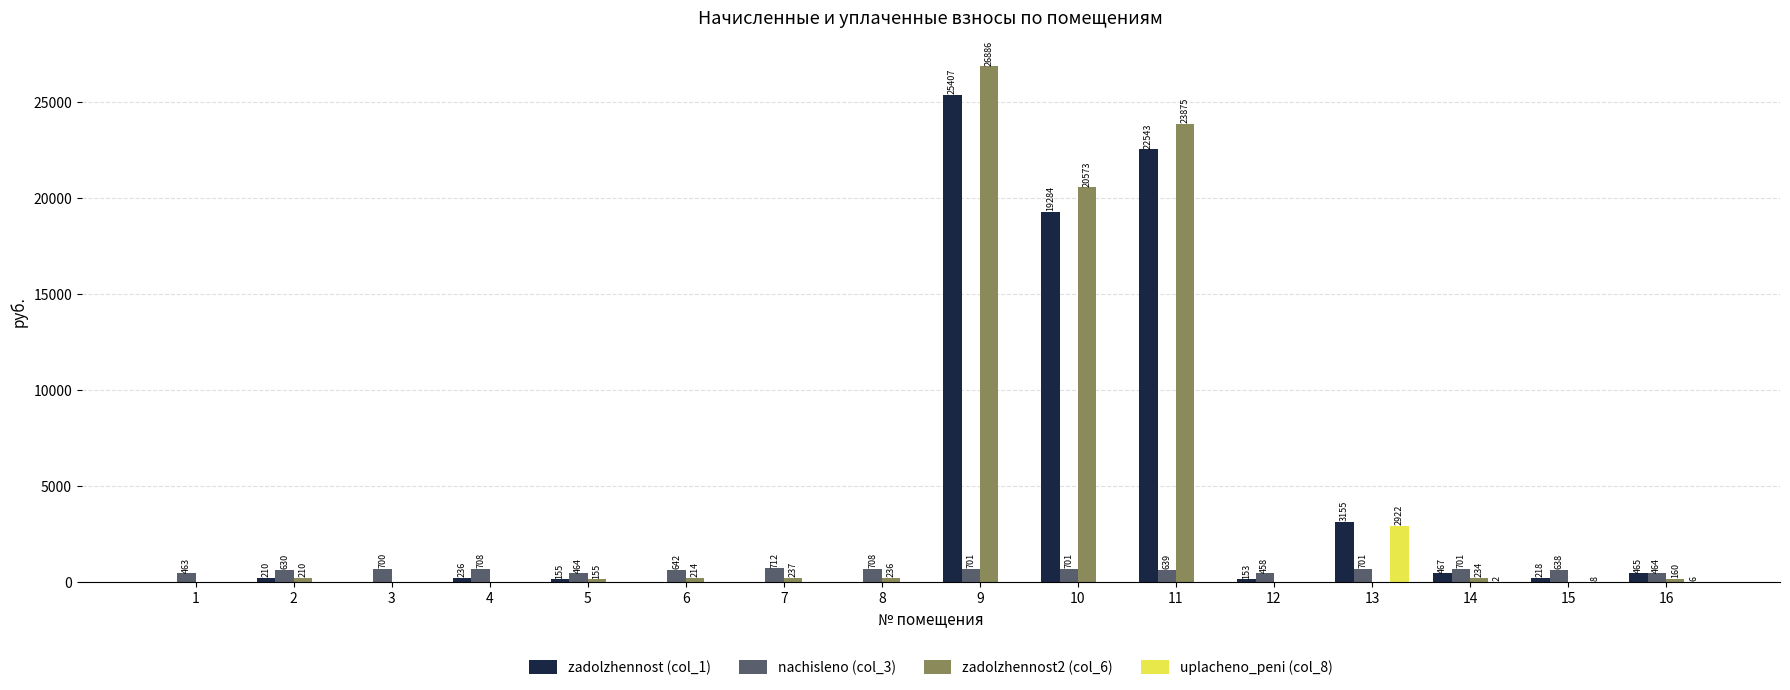

What value does the nachisleno (col_3) series have at 2?

629.6